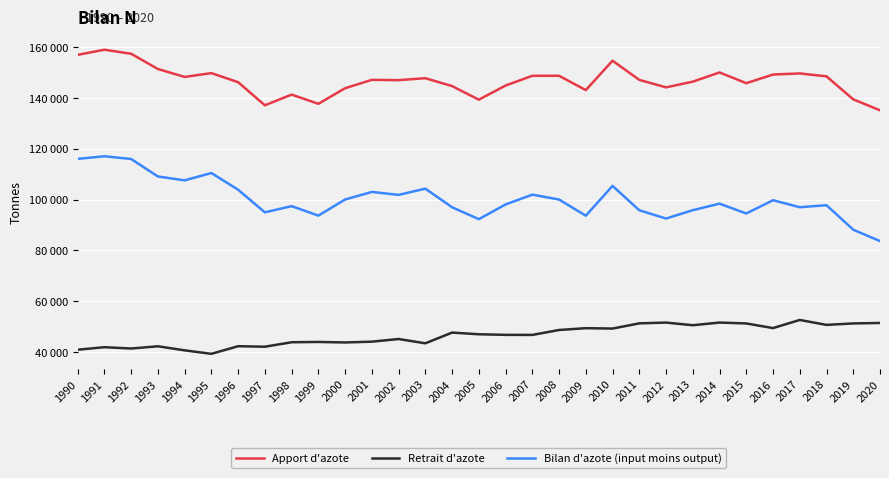

Does the chart have visible grid lines?

Yes